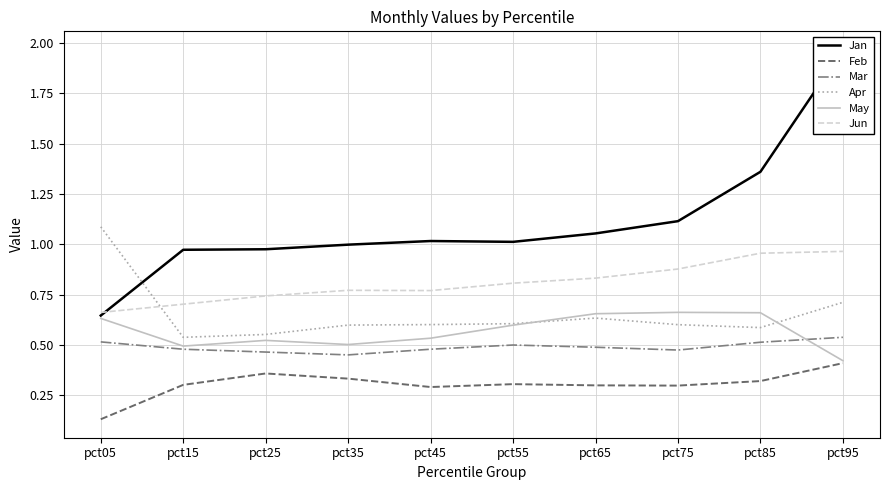

What is the total value across all series at pct75?

4.0